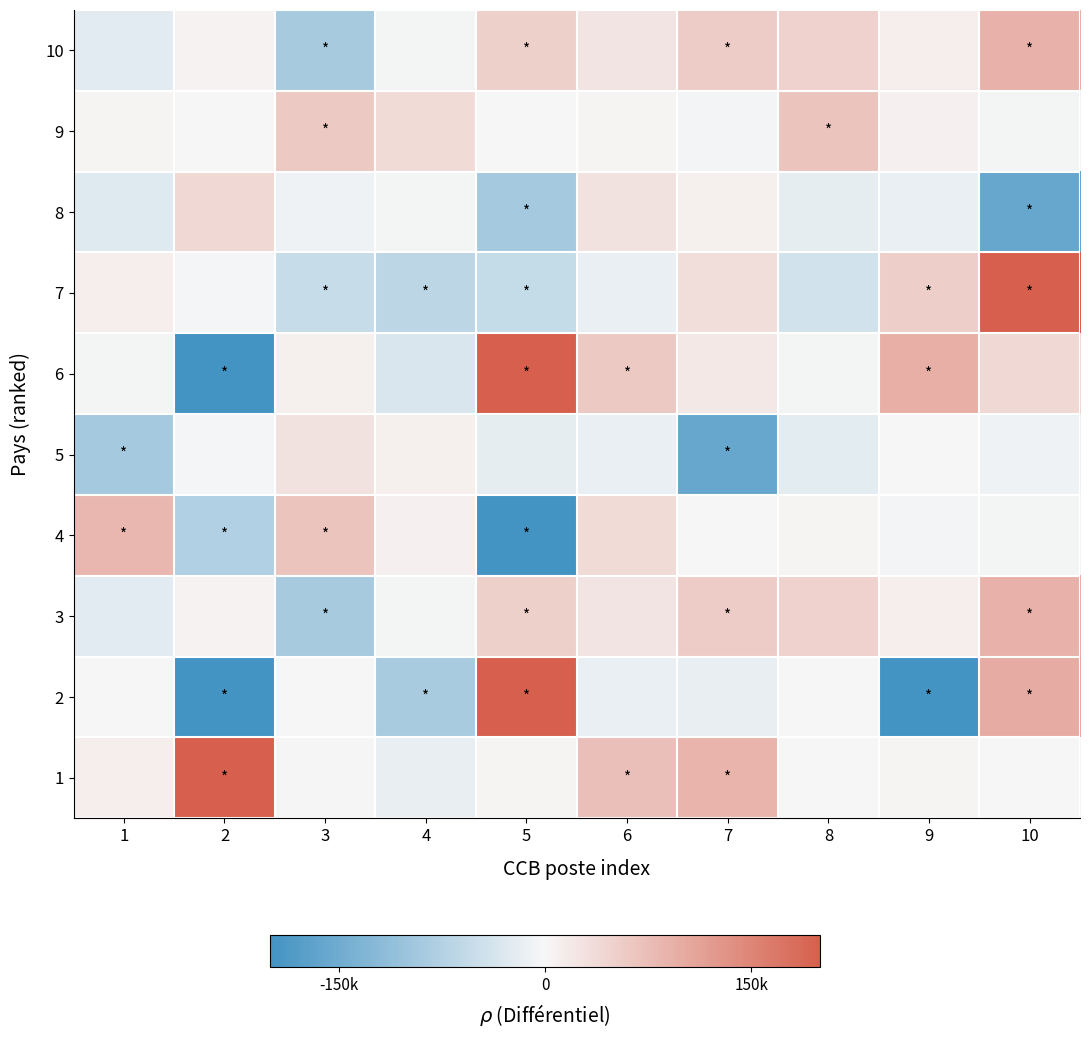

Rank the series by their maximum value, from lowest to highest.

5, 8, 9, 4, 3, 10, 1, 6, 7, 2